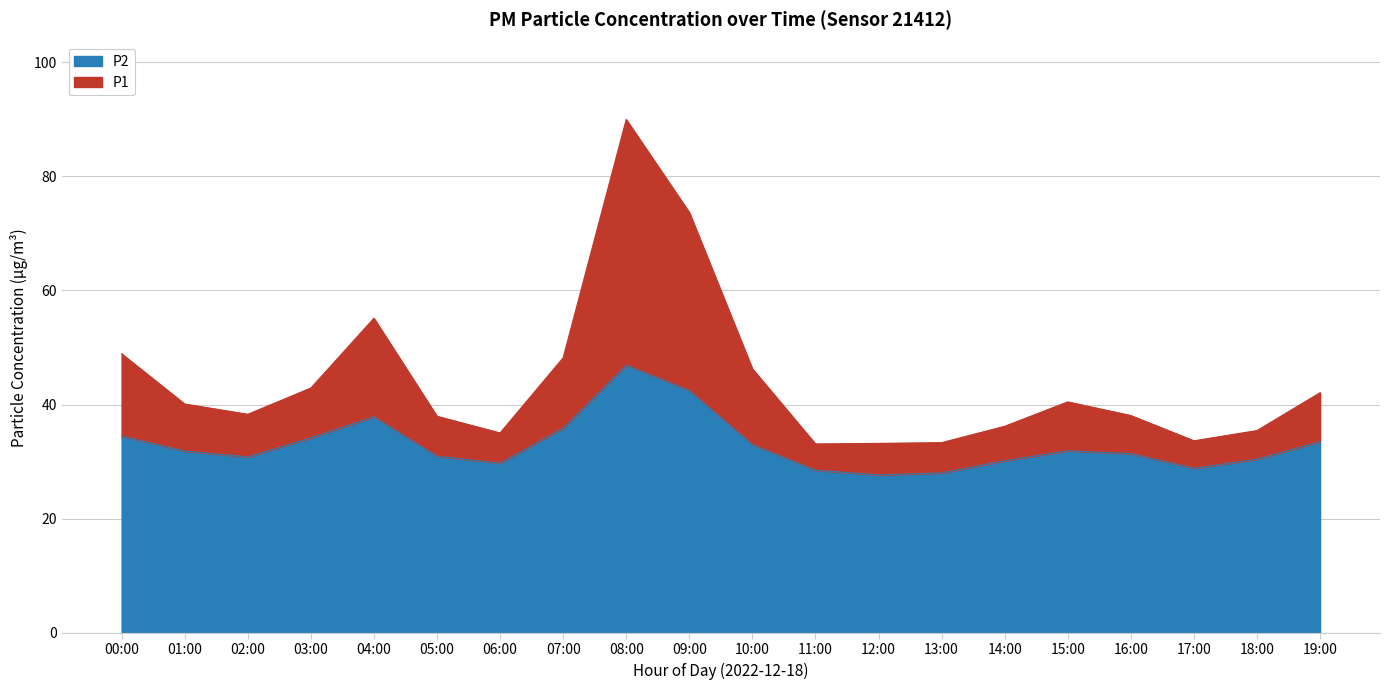

What is the minimum value shown in the chart?

27.7